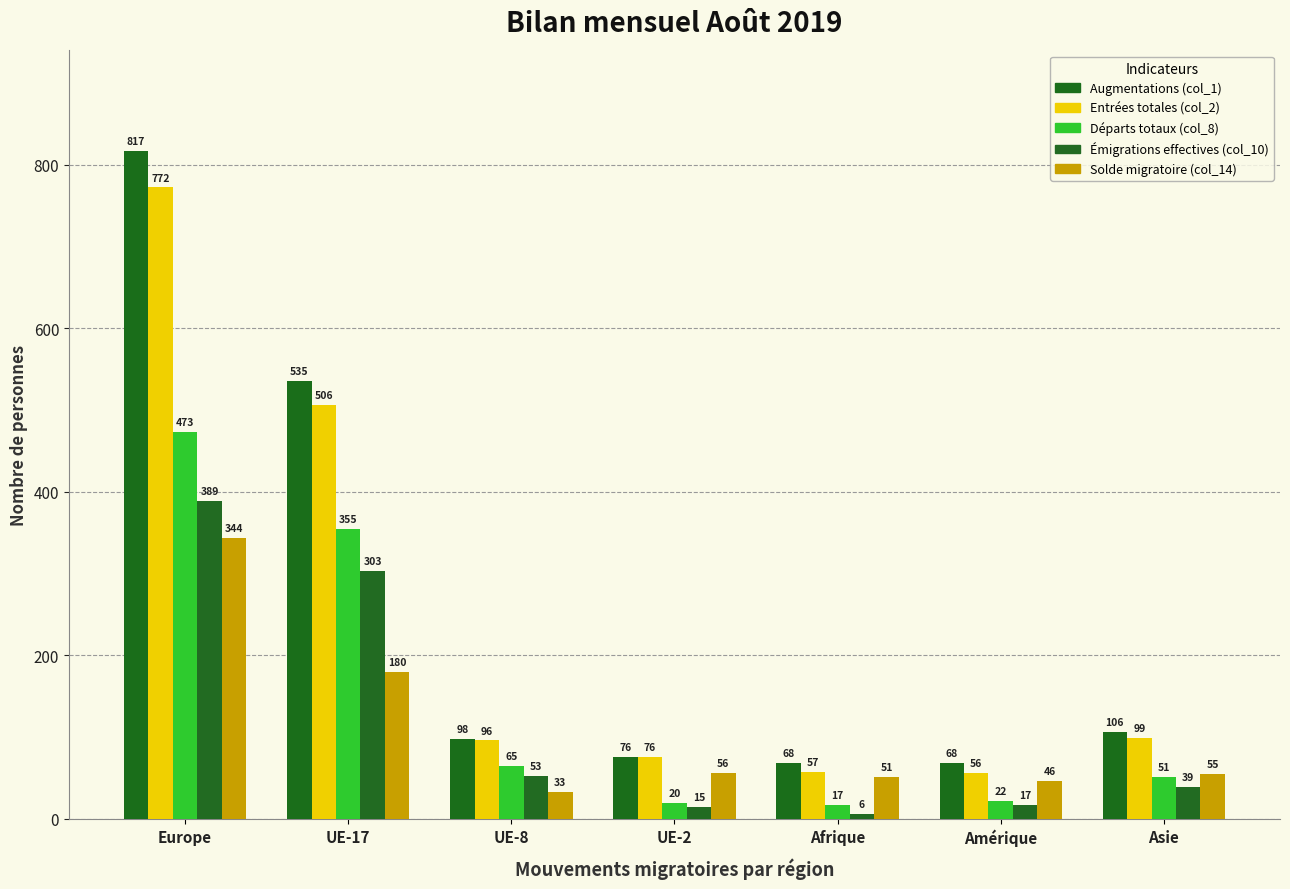

How many distinct data groups are displayed?

5